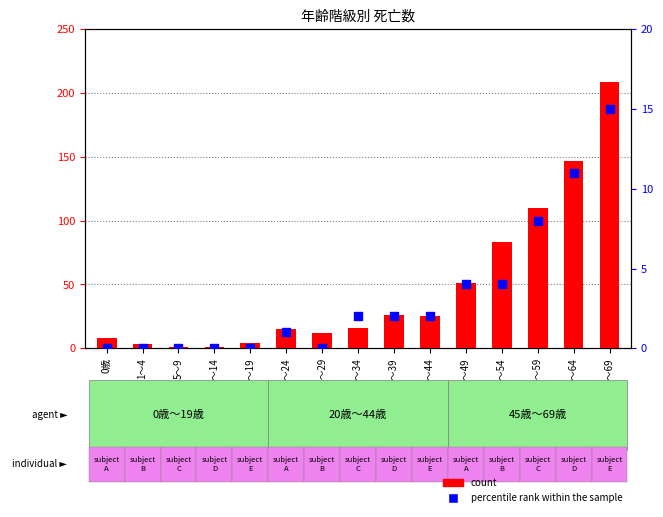

Which series contains the highest Y value?

count